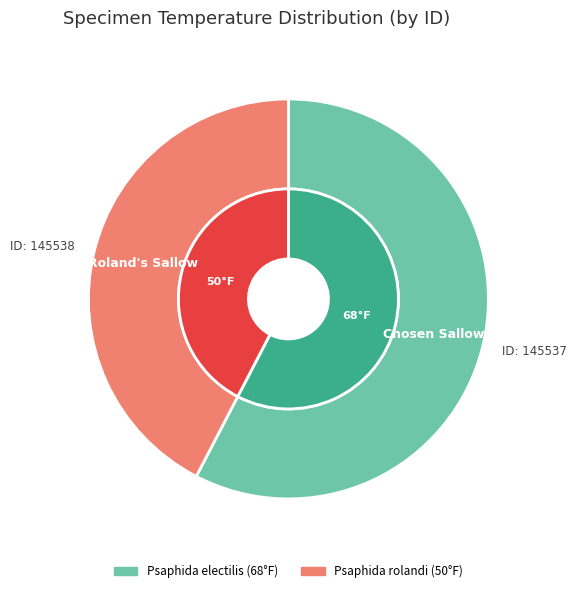

To the nearest percent, what is the average slice percentage?

50%